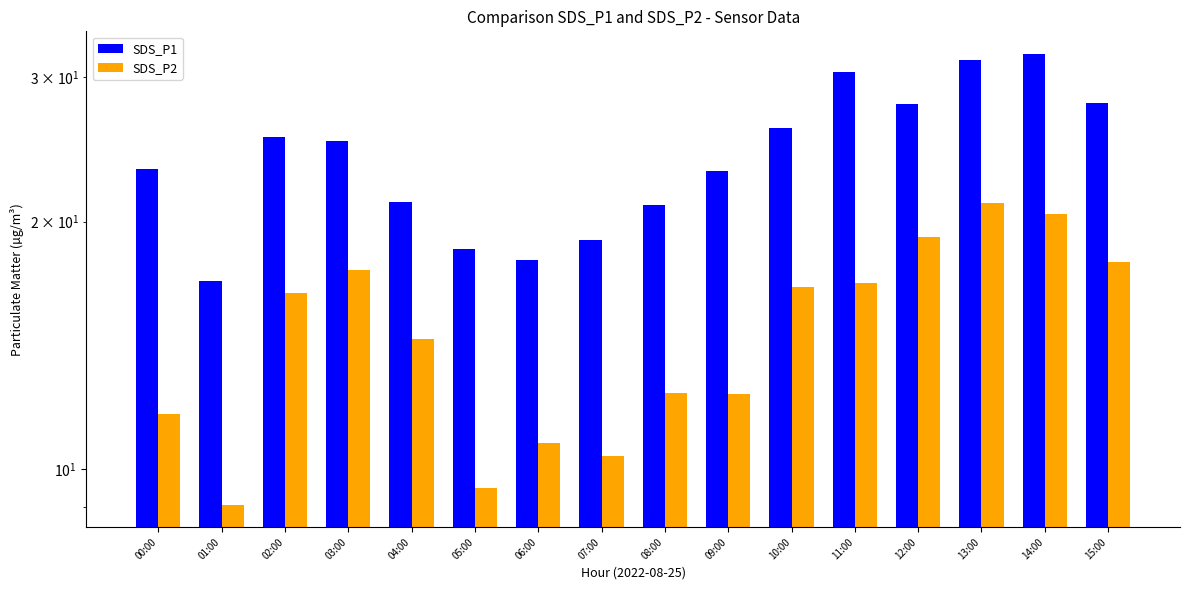

What is the sum of all SDS_P1 values?

386.6